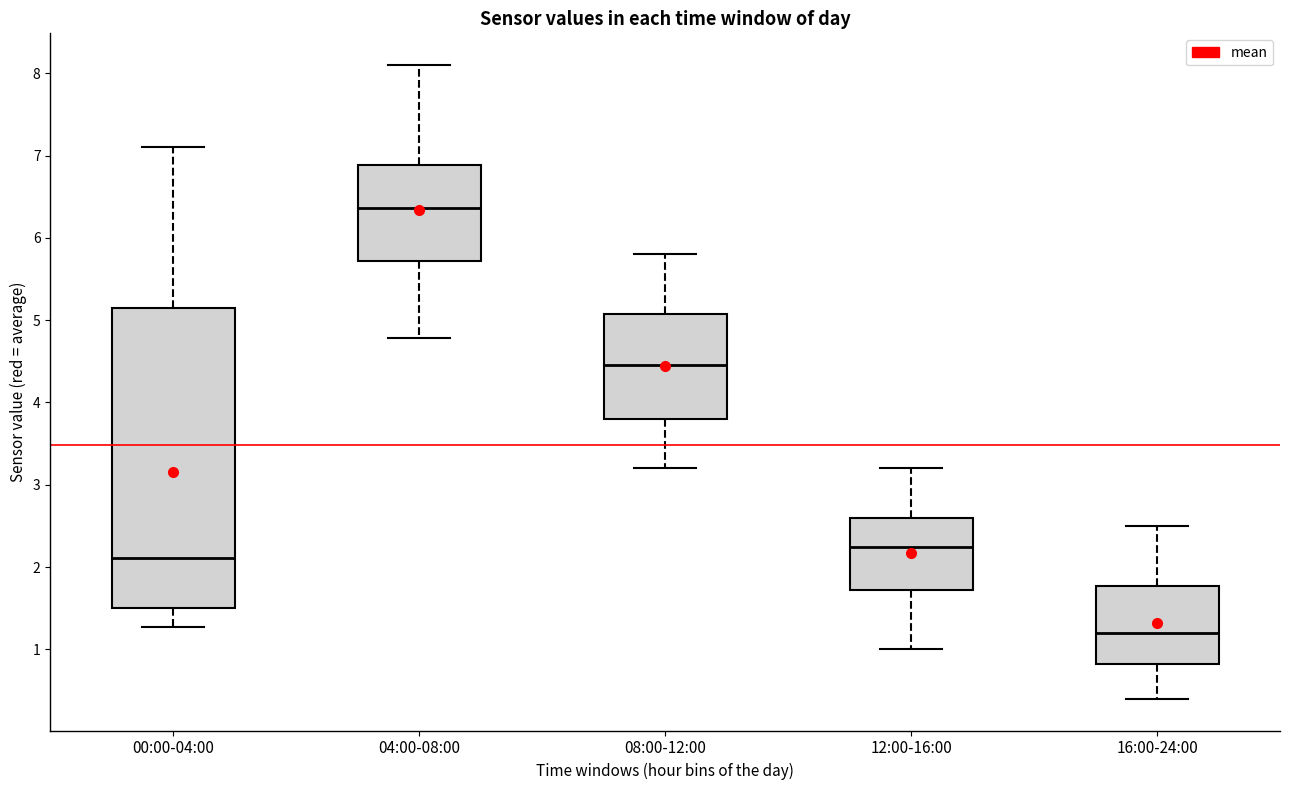

Where does the upper whisker of the box for 12:00-16:00 end on the y-axis? The values are not printed on the chart, so give them approximately, as read against the axis.

3.2